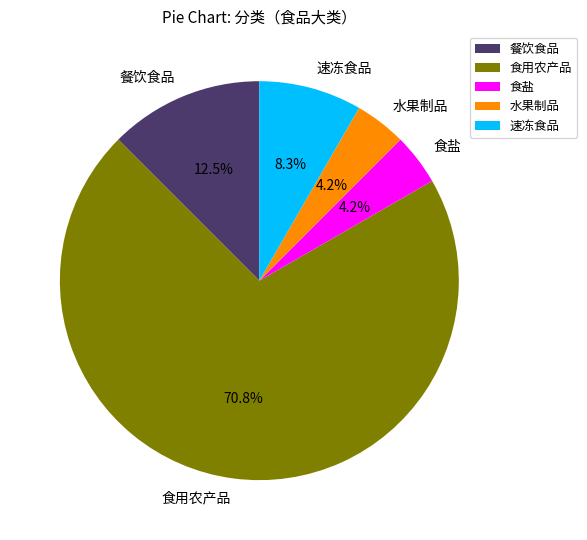

Do 餐饮食品 and 水果制品 together represent more than half of the pie?

No